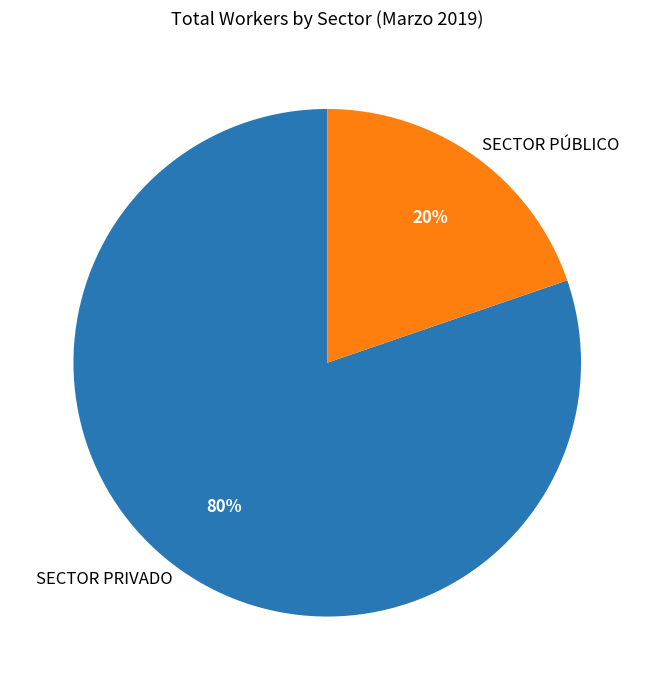

The SECTOR PÚBLICO slice represents 20% of the pie. True or false?

True